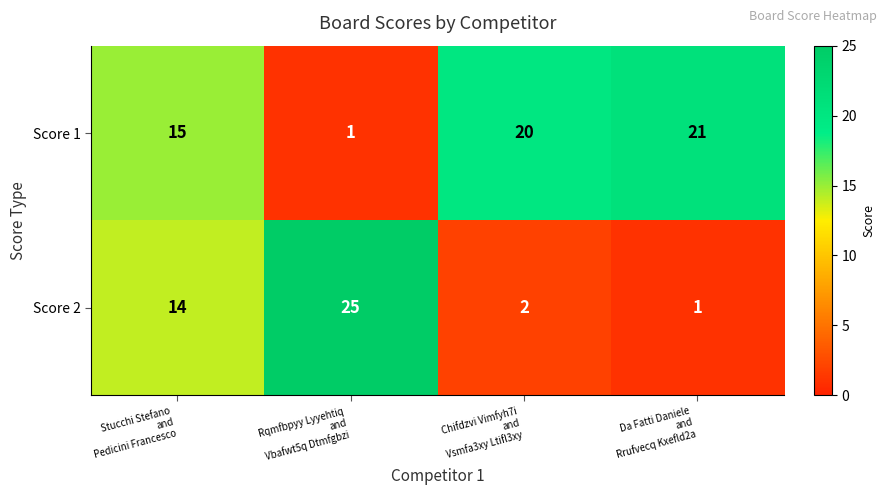

What is the difference between the highest and lowest values at Da Fatti Daniele
and
Rrufvecq Kxefld2a?

20